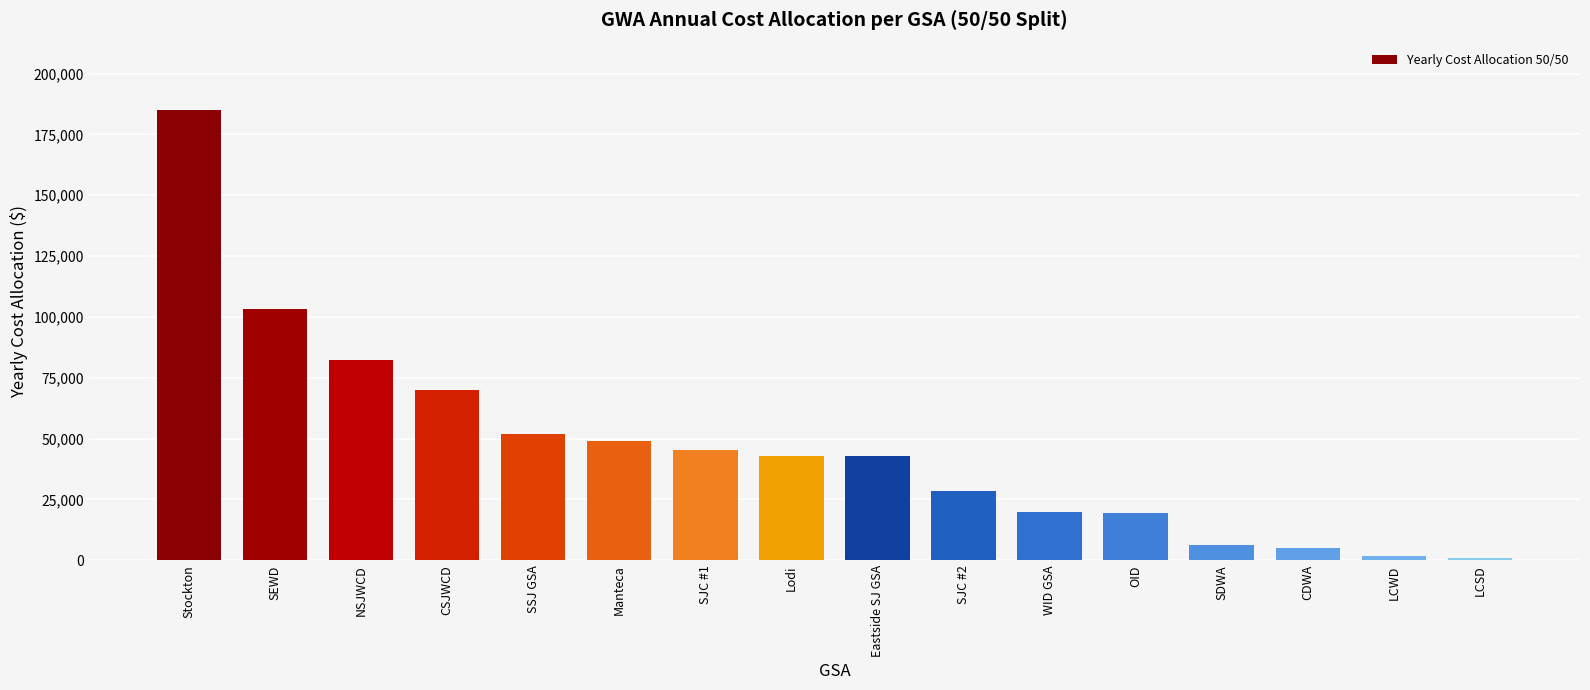

Are the bars grouped side by side (vs. stacked)?

No